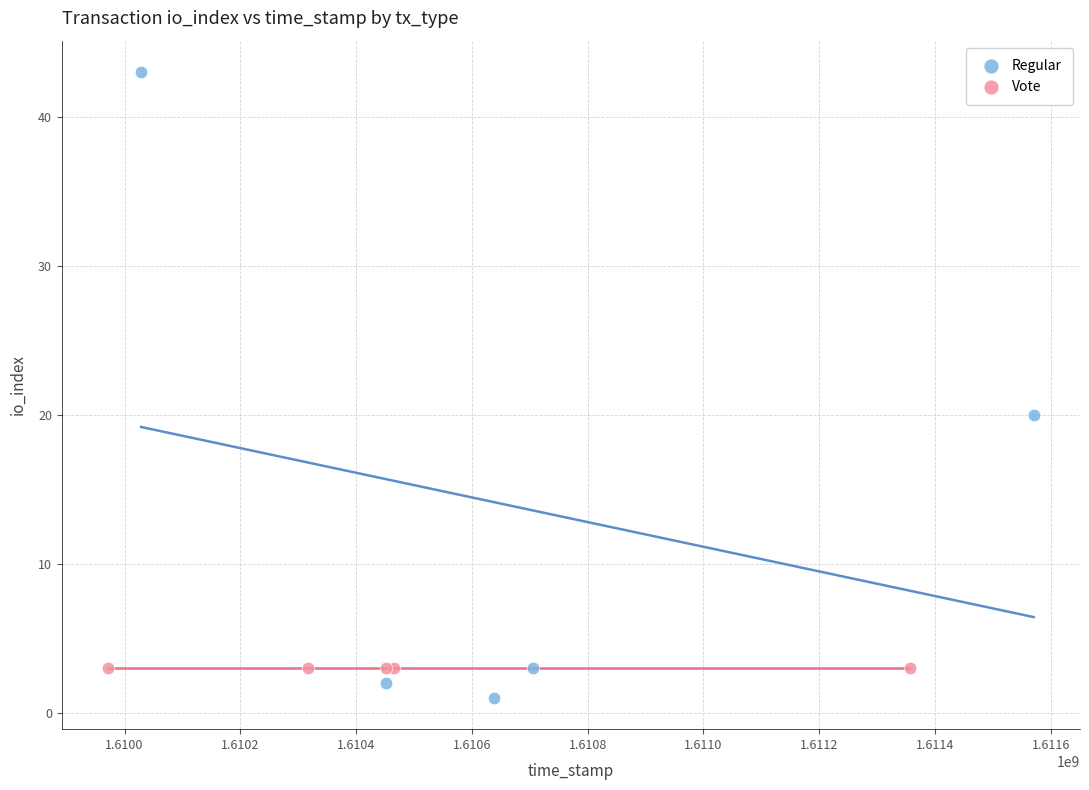

Which series reaches the minimum Y coordinate?

Regular